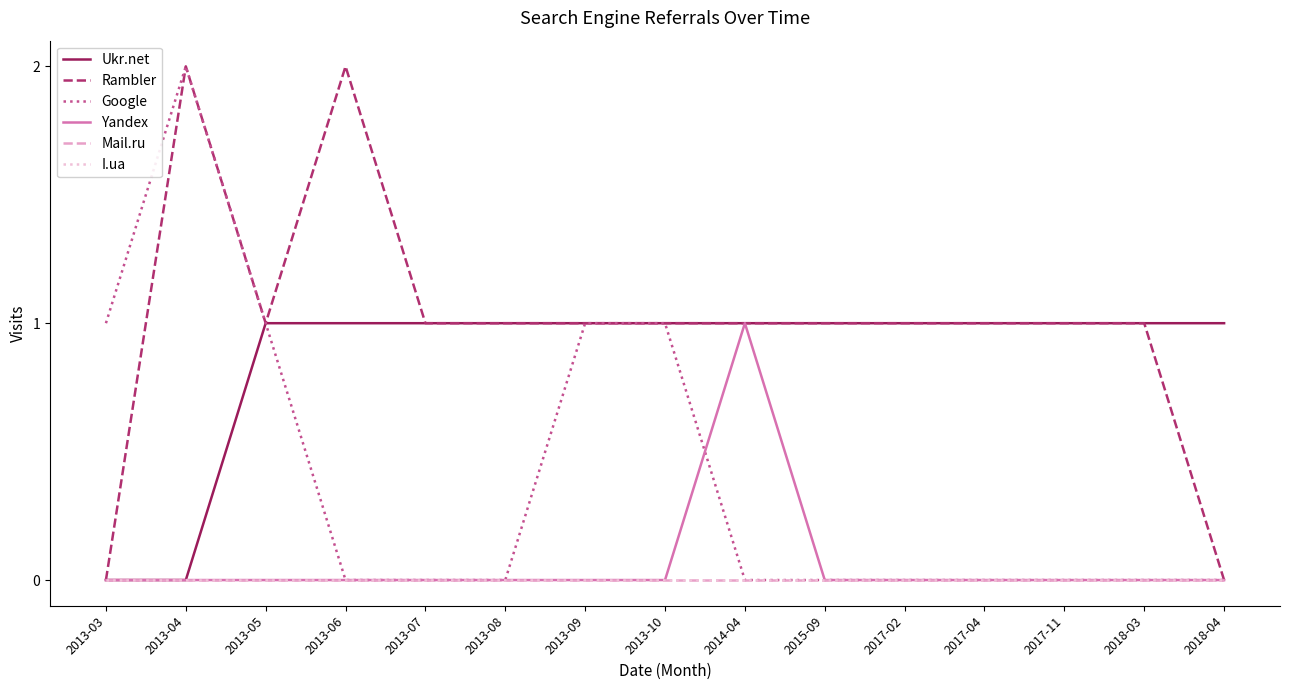

Rank the categories by Rambler value from highest to lowest.

2013-04, 2013-06, 2013-05, 2013-07, 2013-08, 2013-09, 2013-10, 2014-04, 2015-09, 2017-02, 2017-04, 2017-11, 2018-03, 2013-03, 2018-04